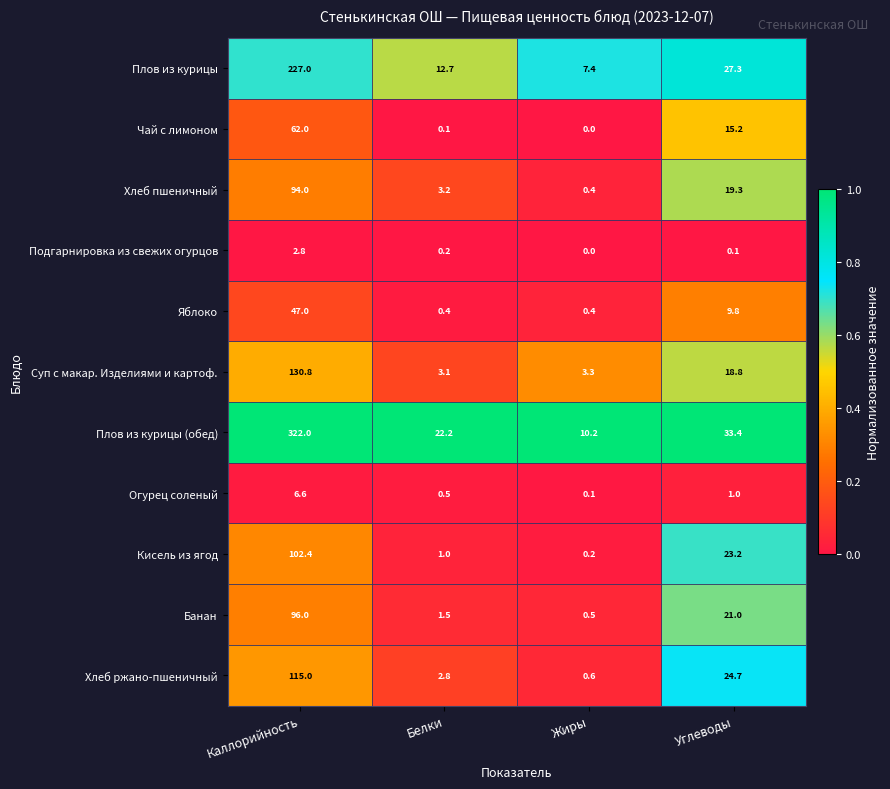

What is the total value across all series at Жиры?

23.1